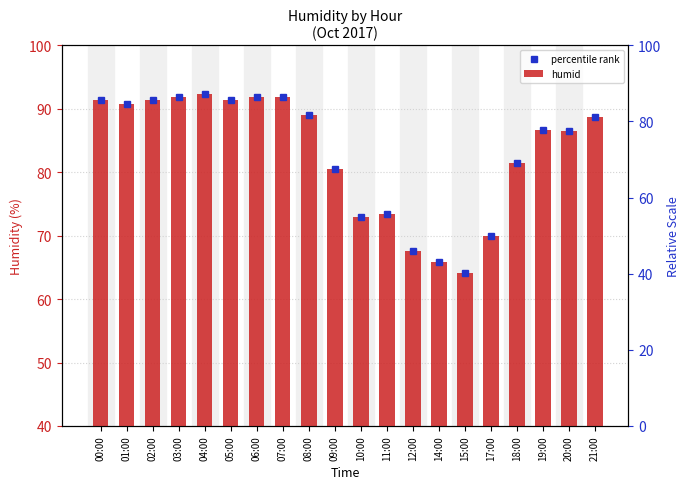

Which series has the largest range (max minus min)?

percentile rank